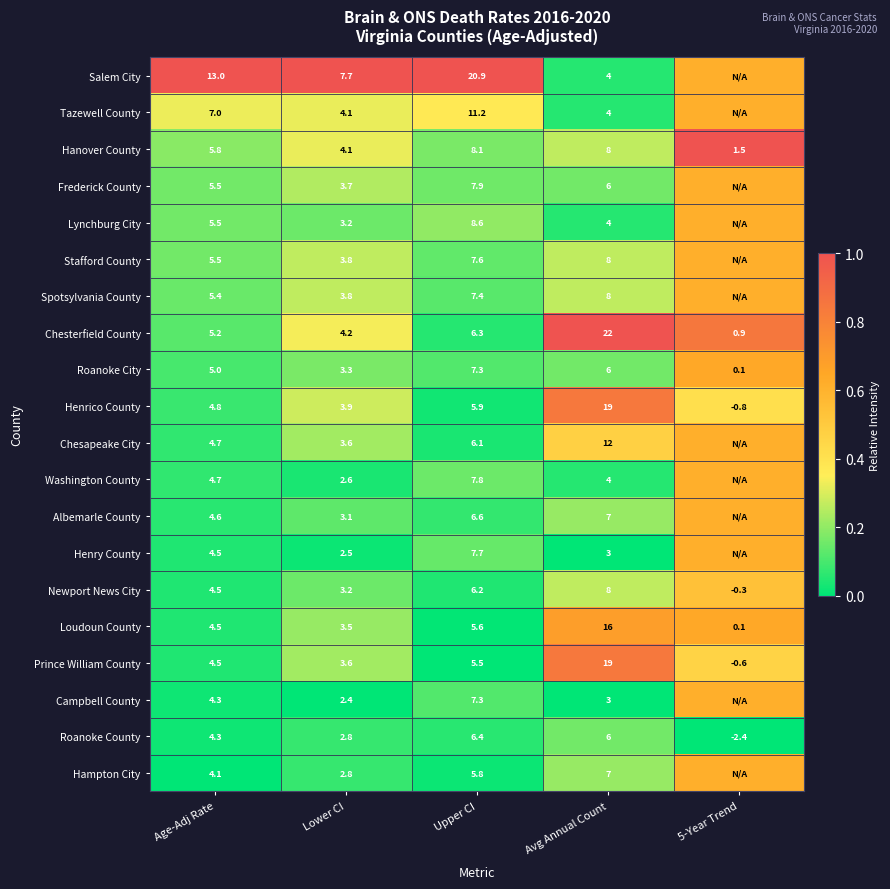

Is the value of Salem City at Lower CI greater than the value of Chesterfield County at Avg Annual Count?

No